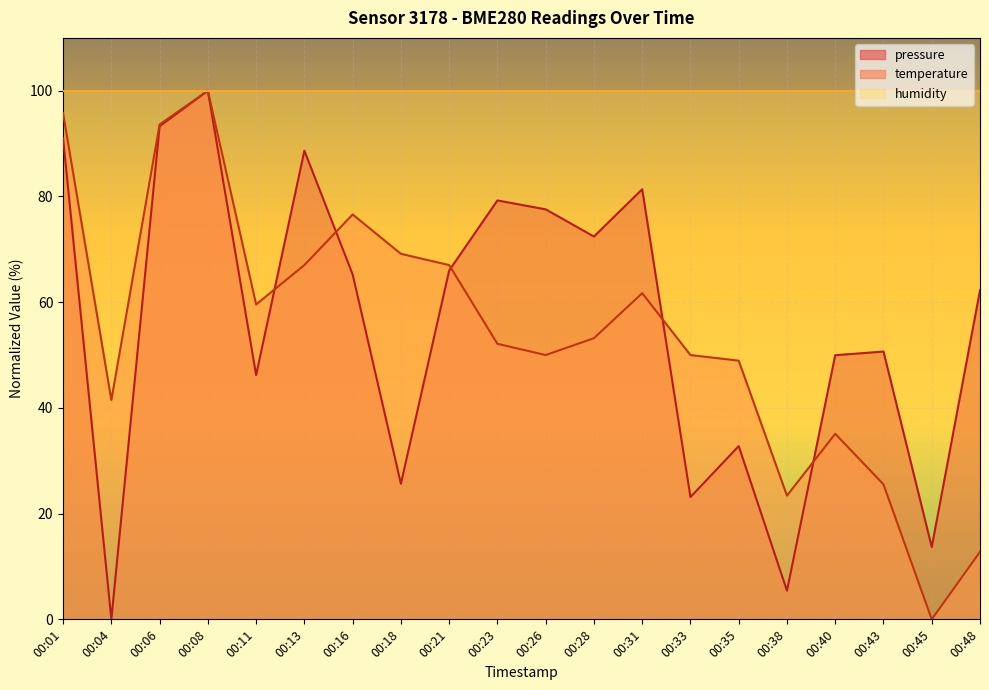

At which category does pressure reach its first local valley?

00:04